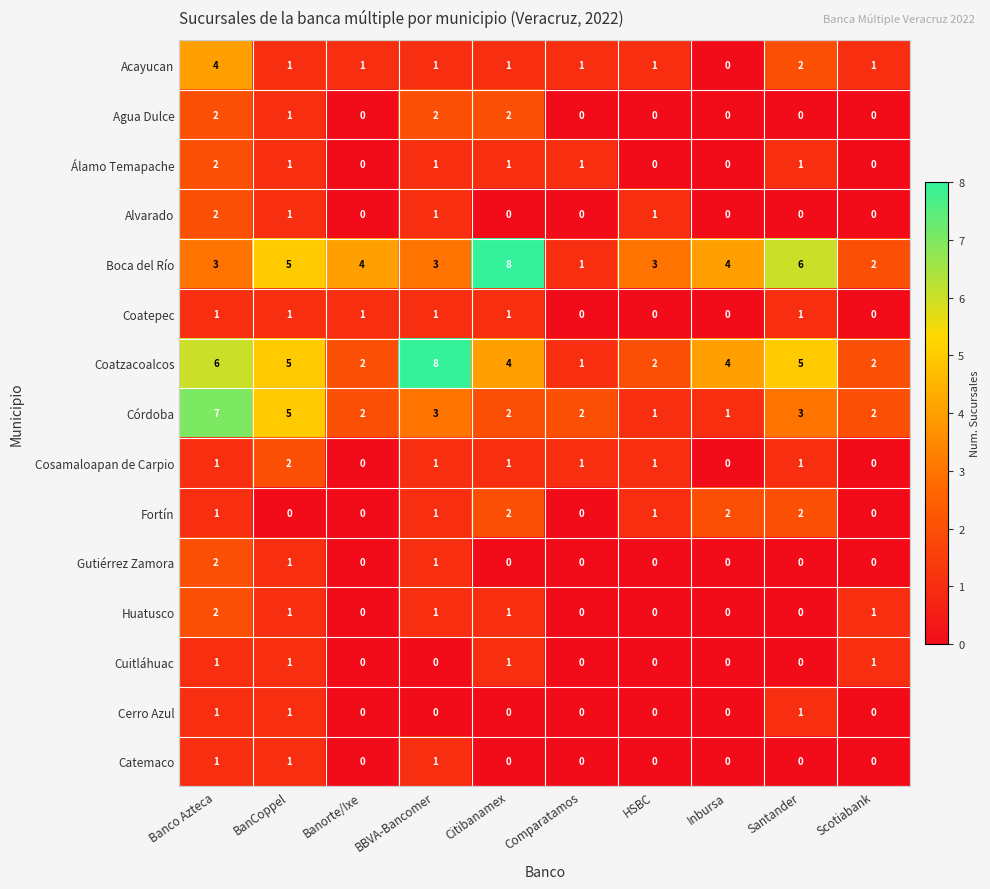

The Cerro Azul series shows 1 at Santander. True or false?

True